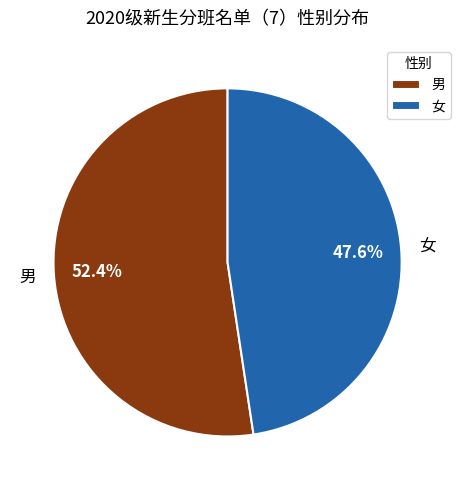

To the nearest percent, what percentage of the pie is 男?

52%